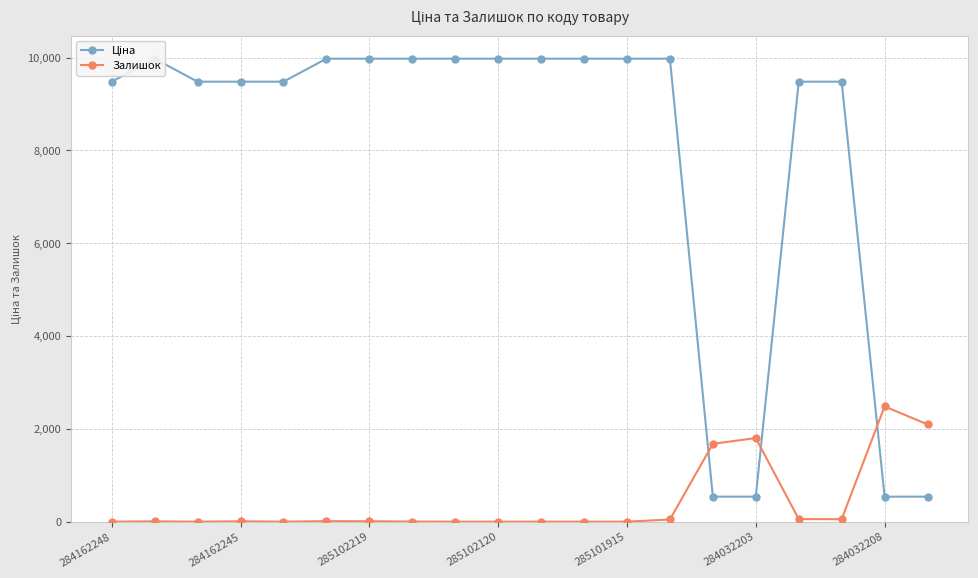

True or false: Залишок has more than 0 points higher than both neighbors.

True